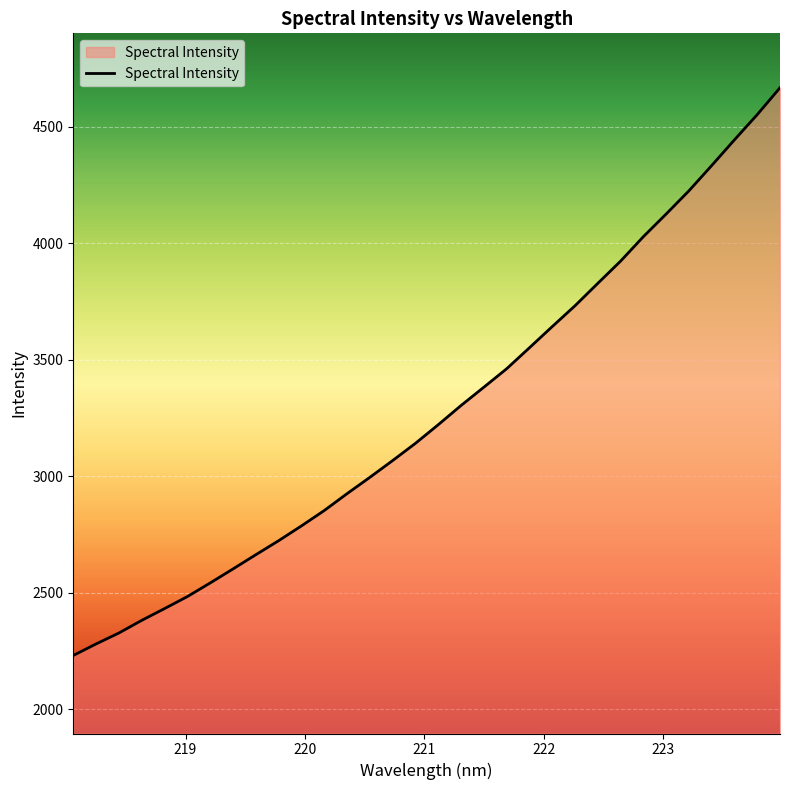

Count the number of categories in the chart.

32